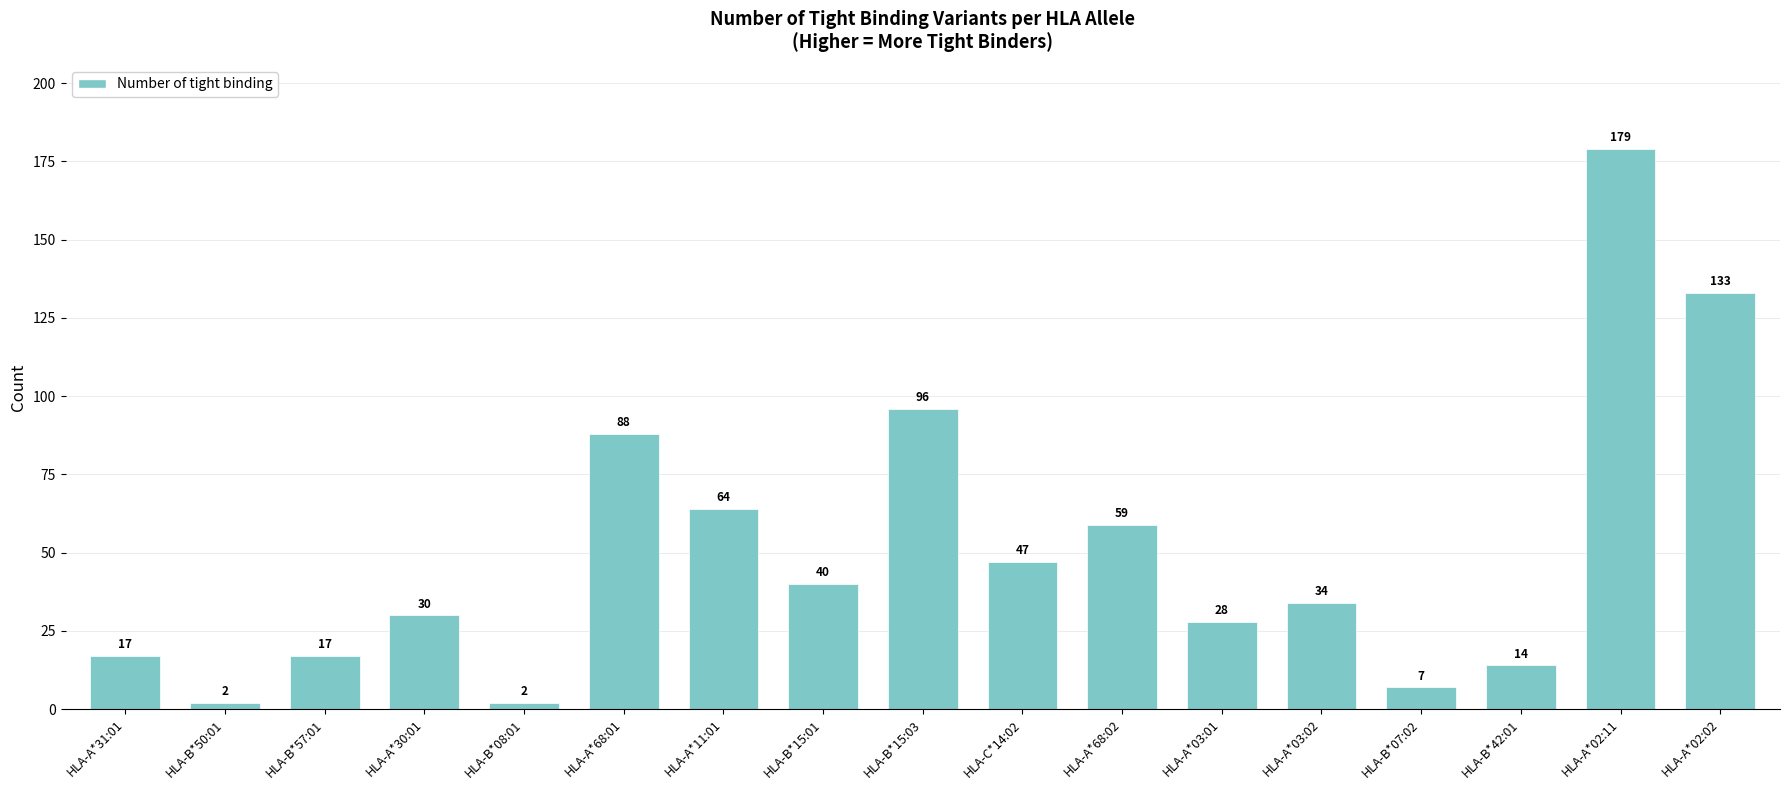

The chart shows a value of 34 at HLA-A*03:02. True or false?

True